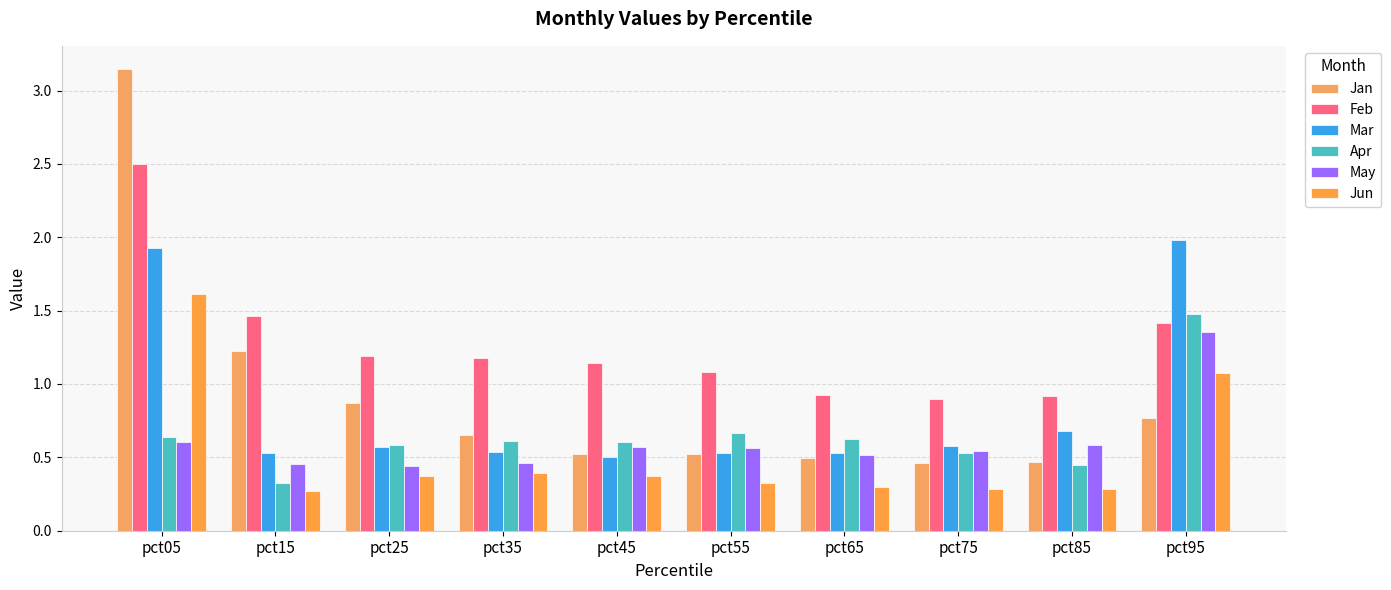

How many bars are there in each group?

6